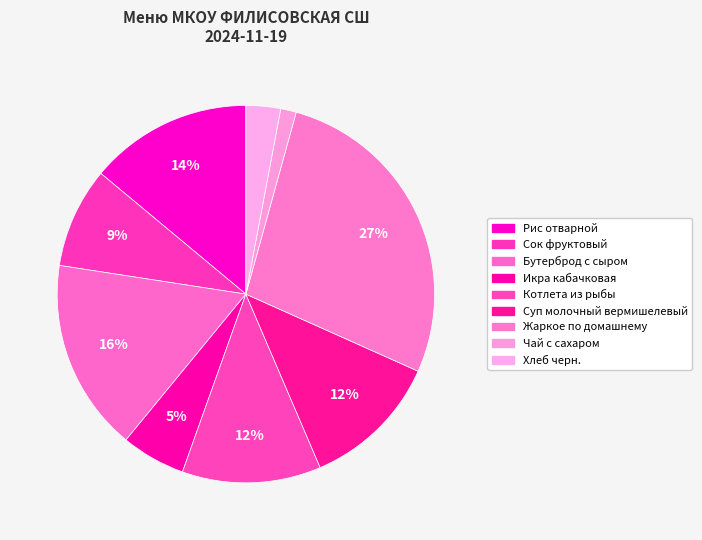

Is there any slice that represents more than half of the pie?

No